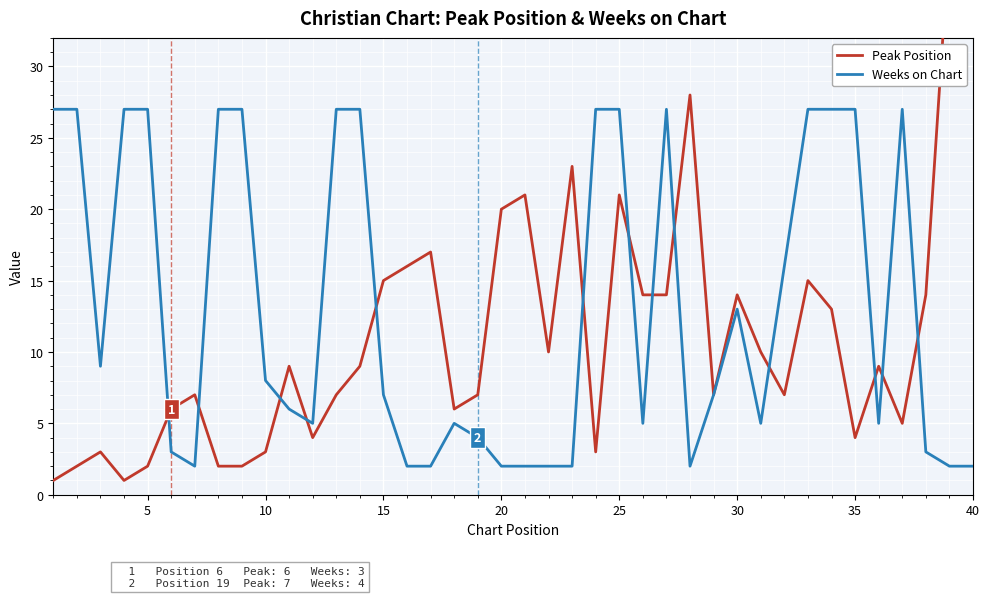

What is the average value of the Weeks on Chart series?

13